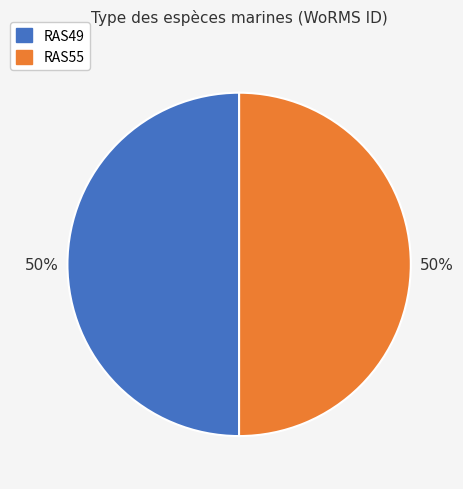

To the nearest percent, what is the average slice percentage?

50%